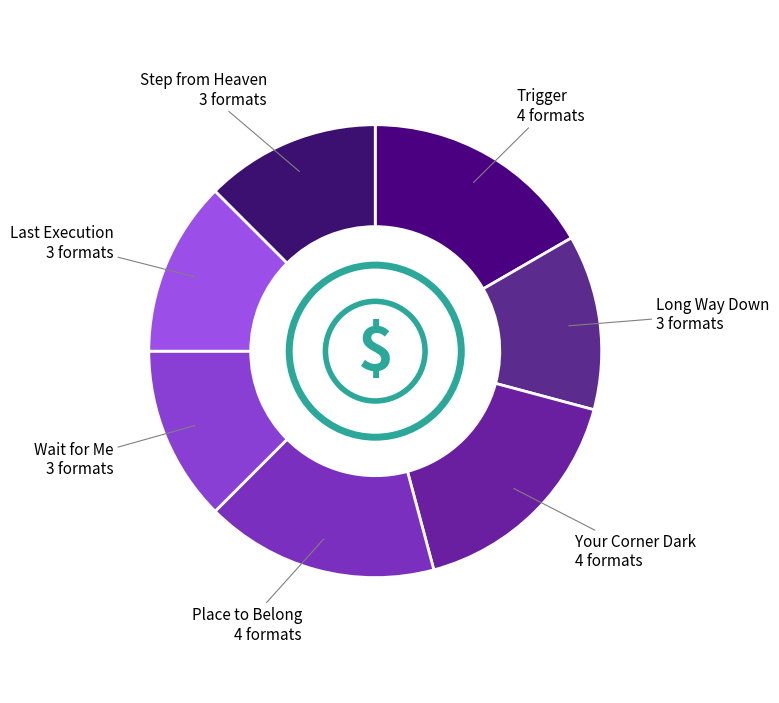

How many segments does this pie chart have?

7